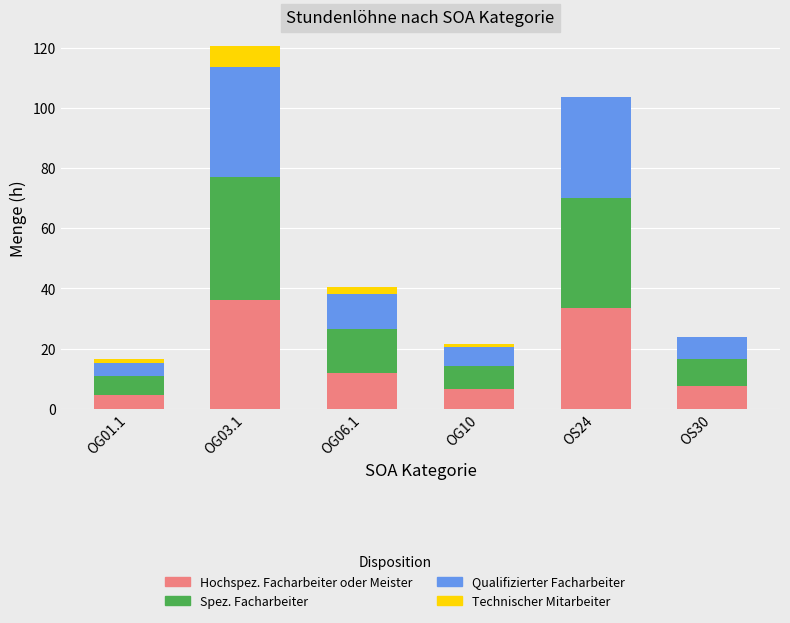

At which category is the sum across all series the highest?

OG03.1